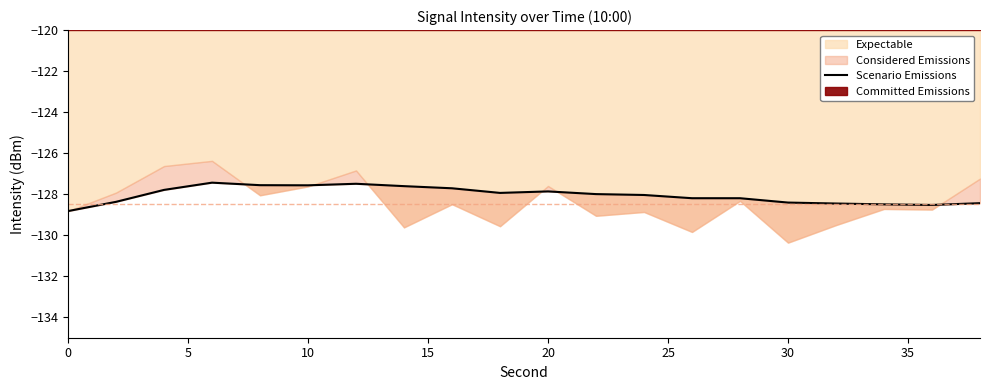

What is the difference between the second highest and minimum values?

1.3